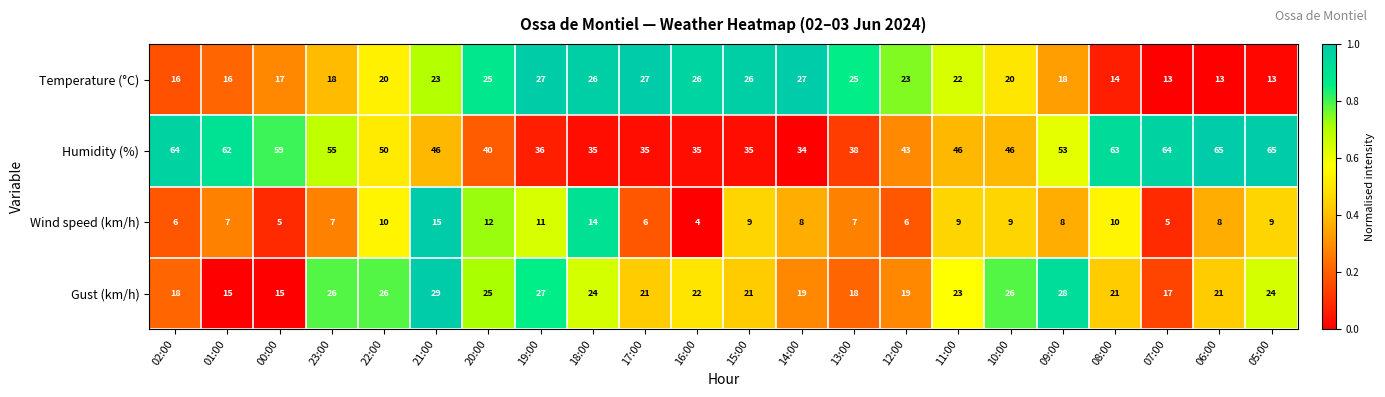

Between 02:00 and 21:00, which series saw the biggest shift?

Humidity (%)